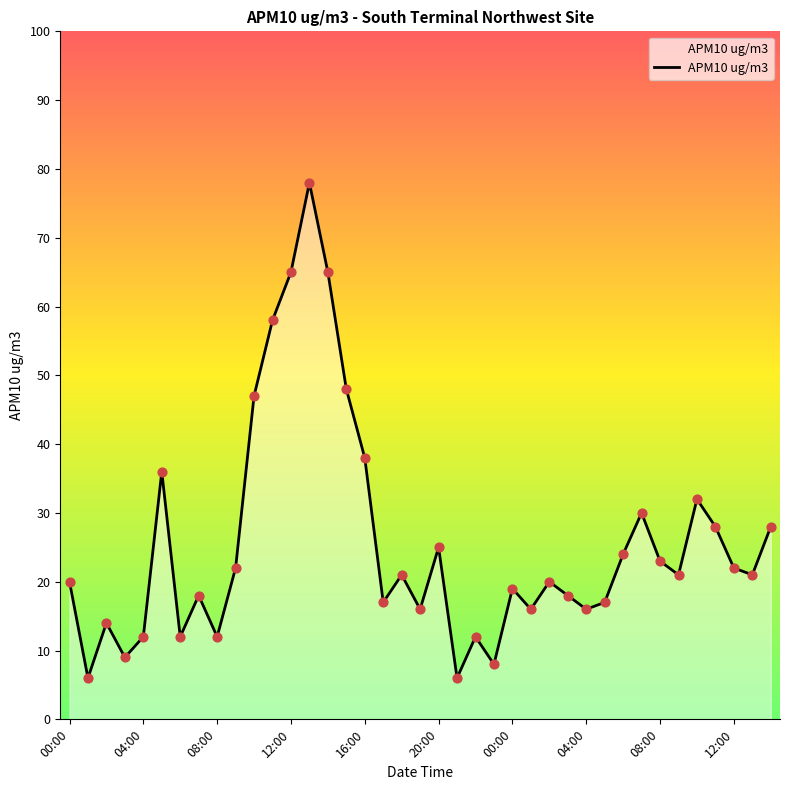

What is the greatest value displayed?

78